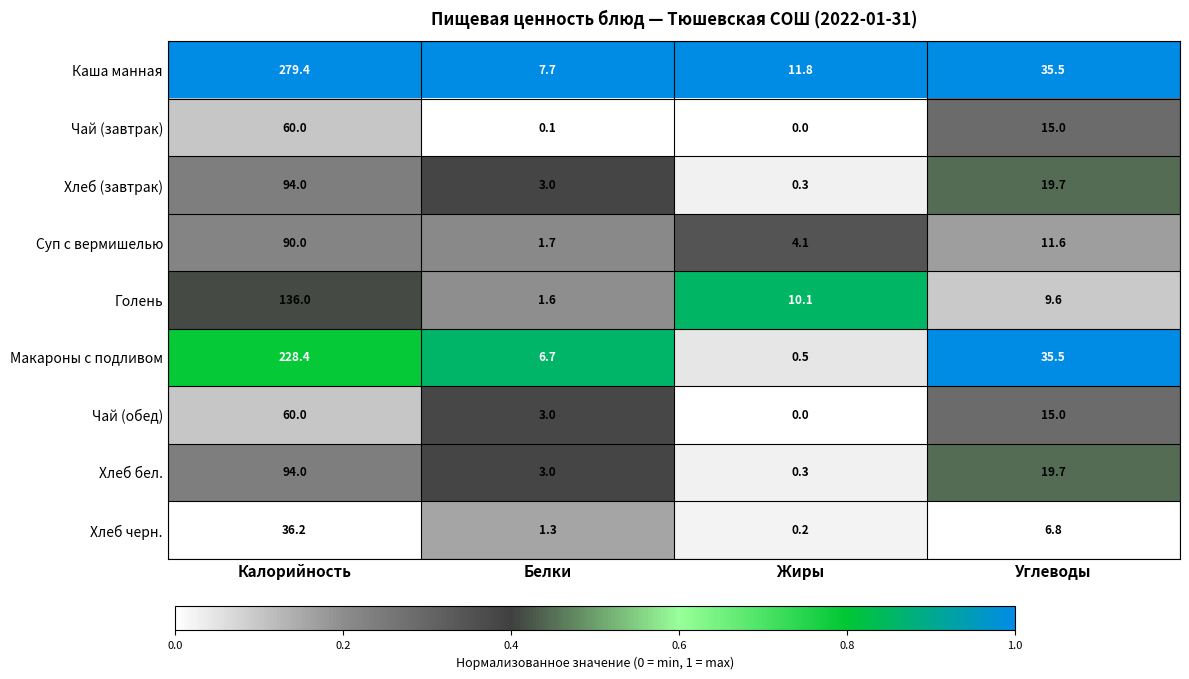

What is the total value across all series at Углеводы?

168.4